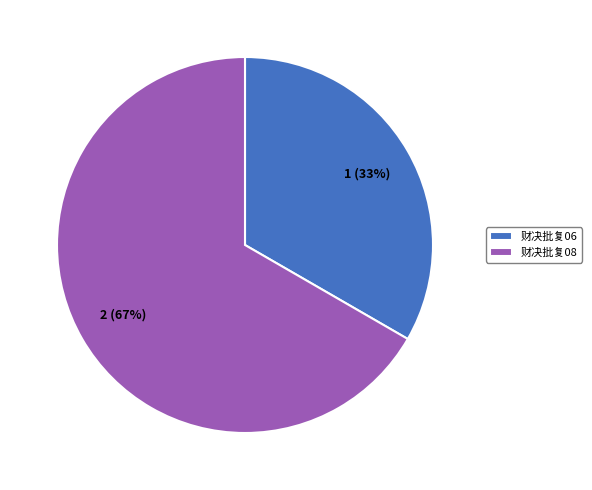

Is the sum of 财决批复06 and 财决批复08 greater than half?

Yes